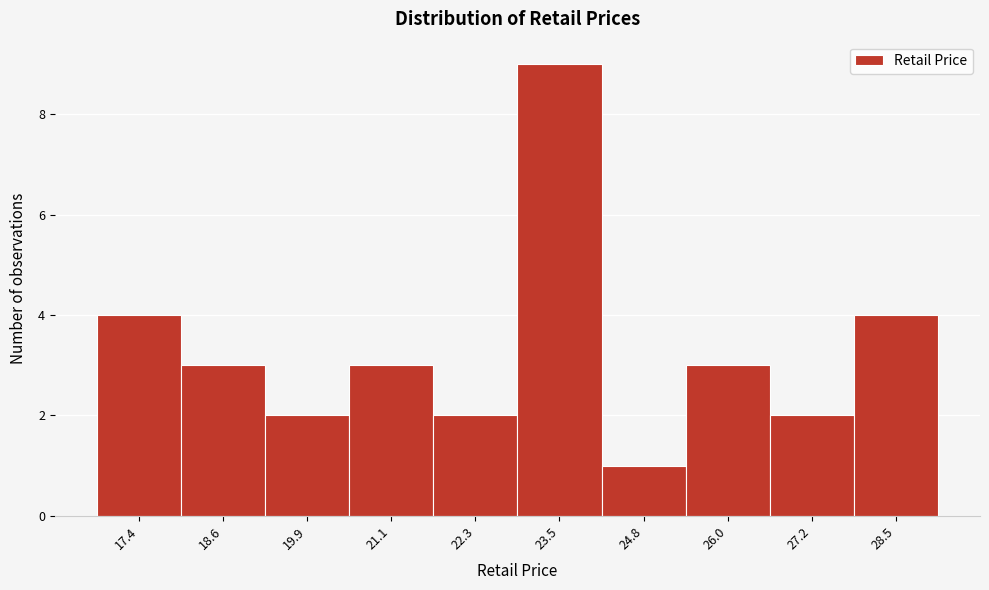

Reading left to right, extract all data points from this chart.

17.4=4	18.6=3	19.9=2	21.1=3	22.3=2	23.5=9	24.8=1	26.0=3	27.2=2	28.5=4